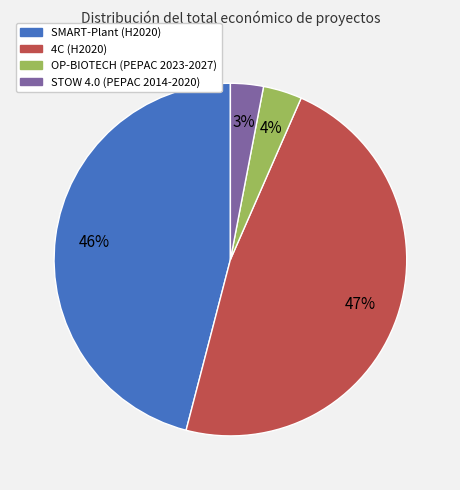

To the nearest percent, what portion does SMART-Plant (H2020) represent?

46%